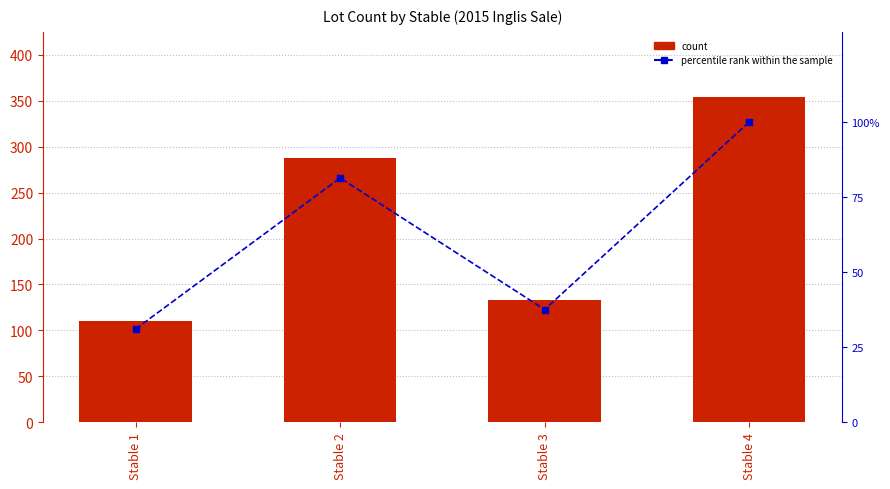

What is the spread (max minus min) of values at Stable 2?

206.6